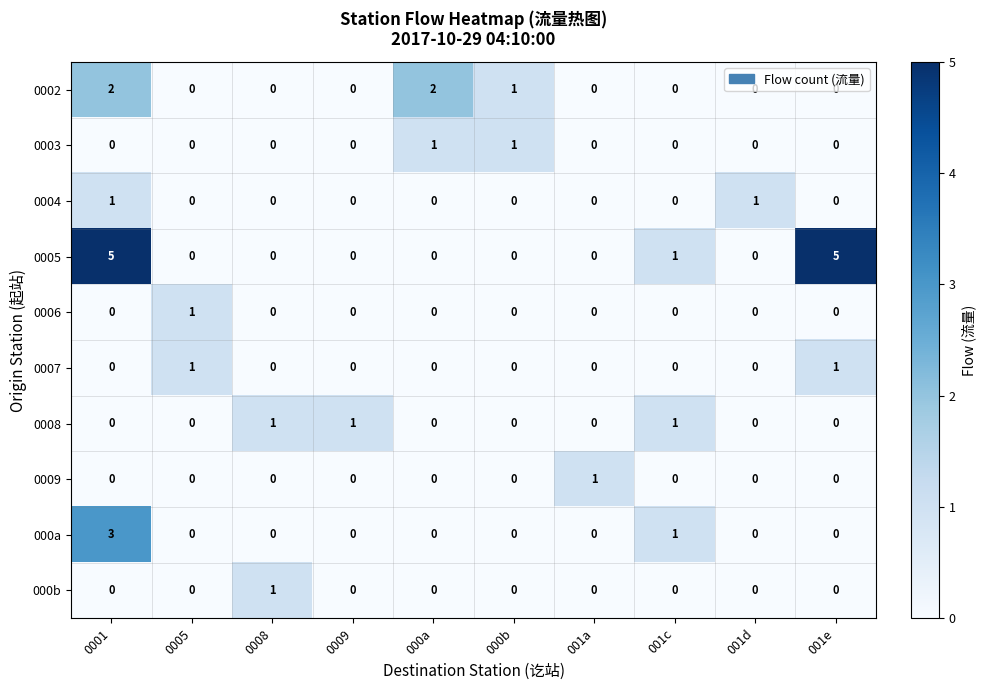

What is the maximum value shown in the chart?

5